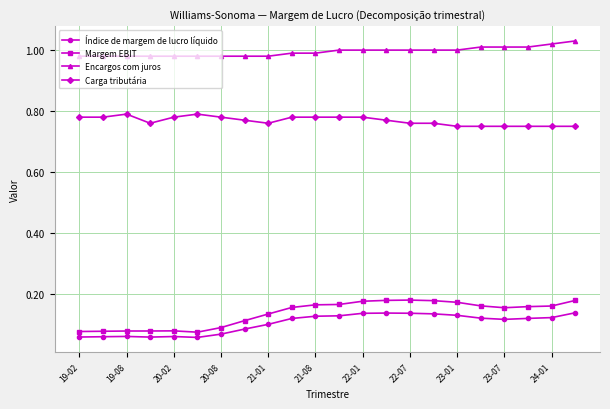

How many lines are shown in the chart?

4